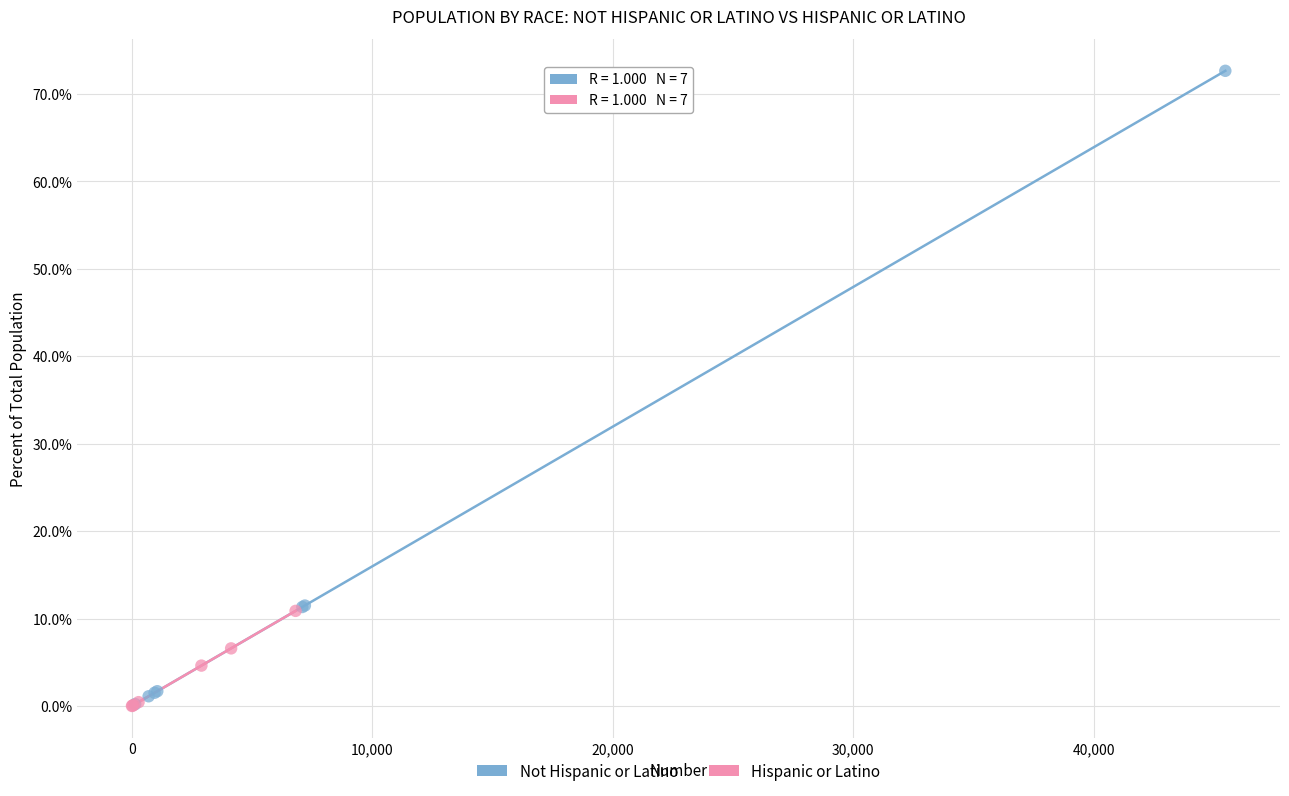

Which series has the largest Y range (max minus min)?

Not Hispanic or Latino